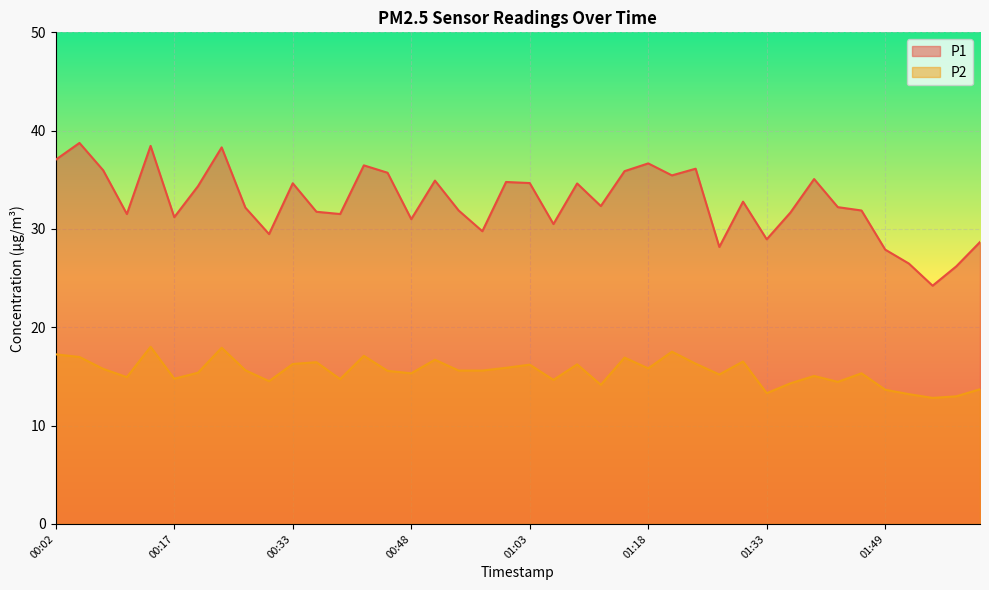

Which series has the widest spread of values?

P1